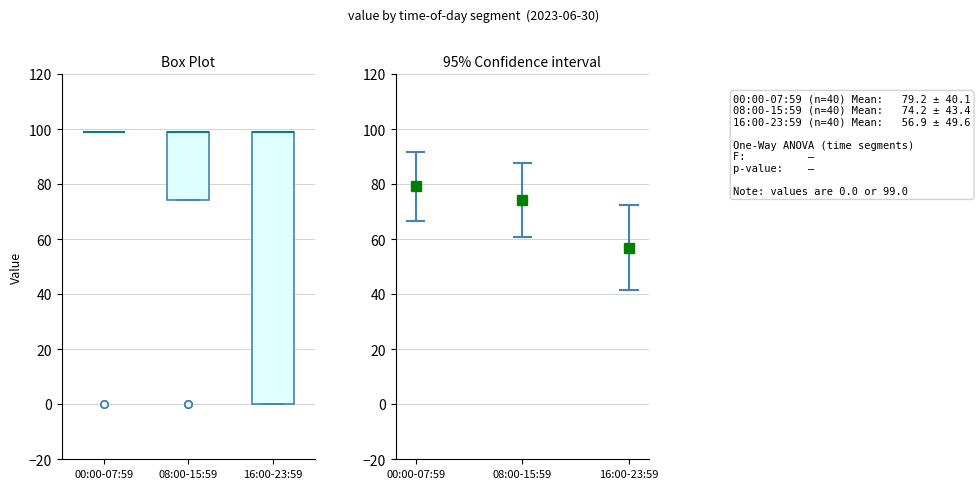

Reading left to right, read every box against the y-axis: the position of its median line, the range the box covers, and the ends of its whiskers. The values are not printed on the chart, so give them approximately, as read against the axis.

00:00-07:59: box collapsed to a line at 100, whiskers 100 to 100
08:00-15:59: median 100 (drawn on the box's upper edge), box 74 to 100, whiskers 74 to 100
16:00-23:59: median 100 (drawn on the box's upper edge), box 0 to 100, whiskers 0 to 100